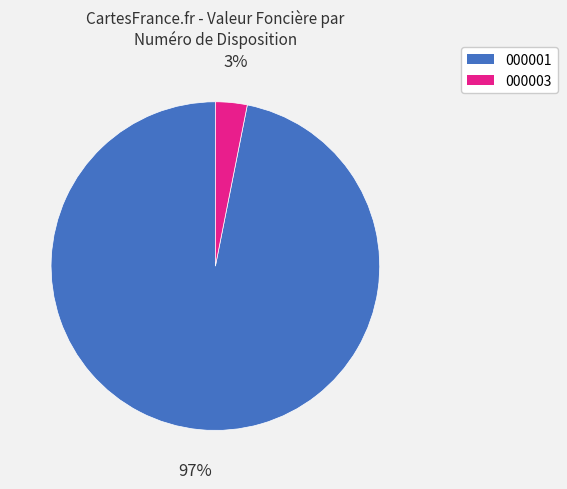

How many segments does this pie chart have?

2